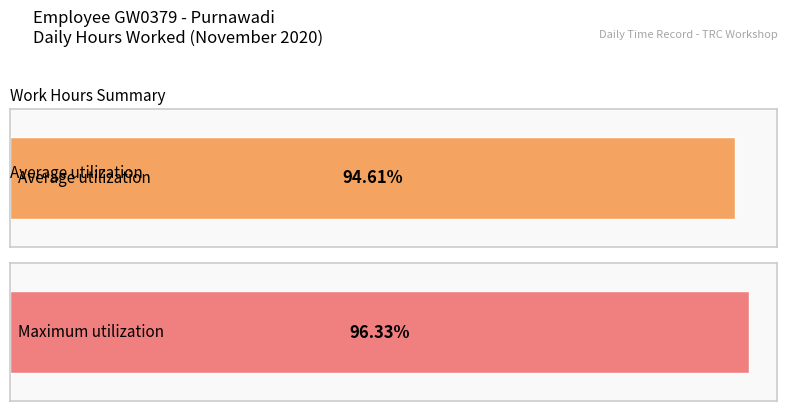

Does the chart contain stacked bars?

No